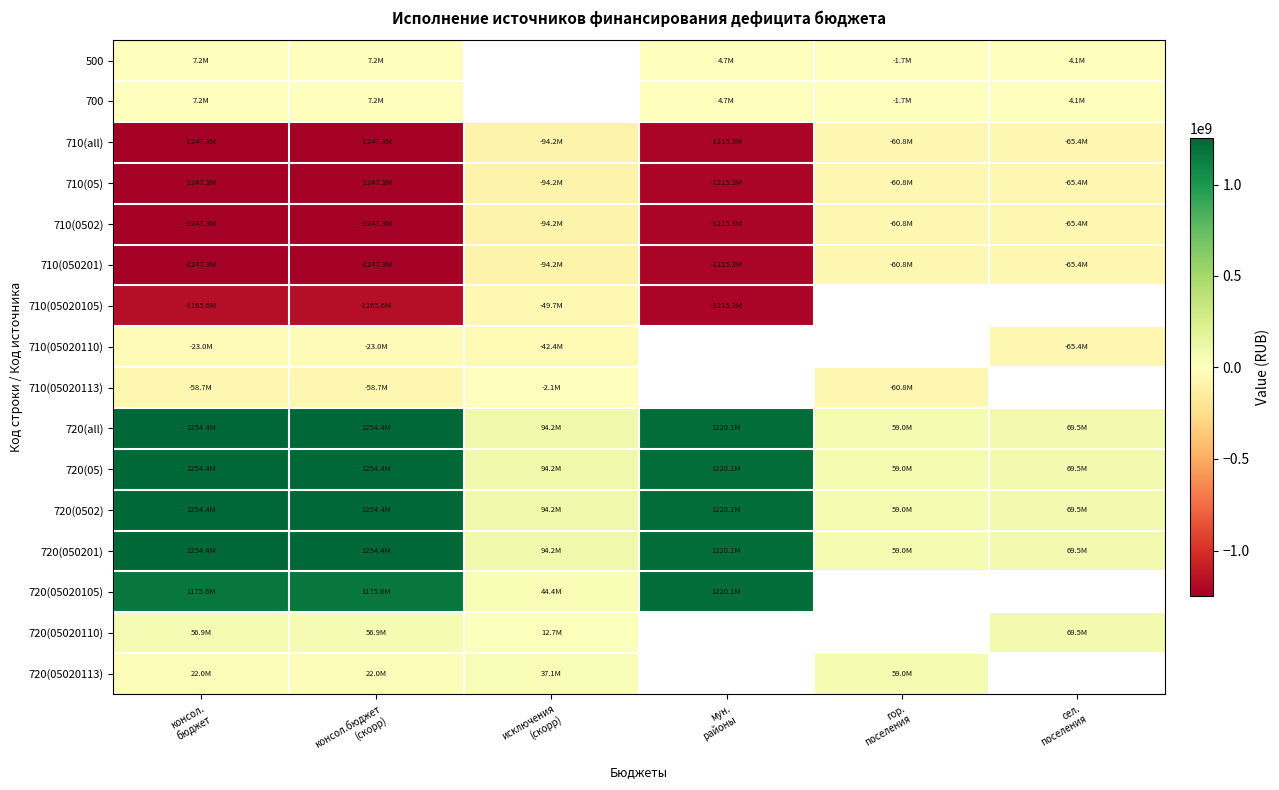

What is the sum of the 720(050201) values at гор. поселения and мун. районы?

1279083239.3